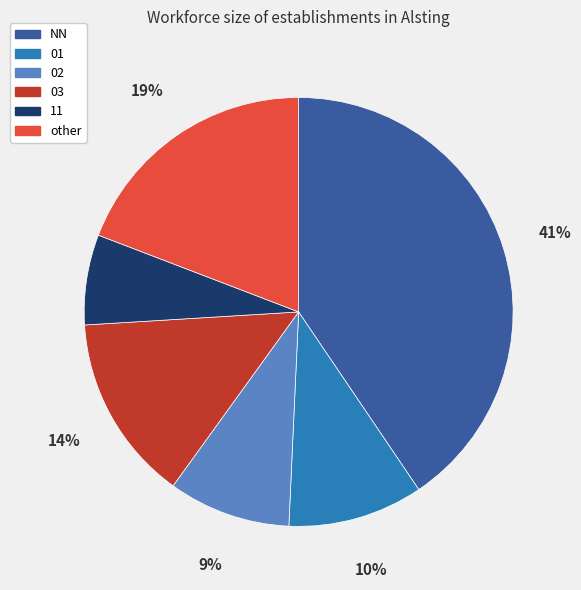

Does any single category account for the majority?

No